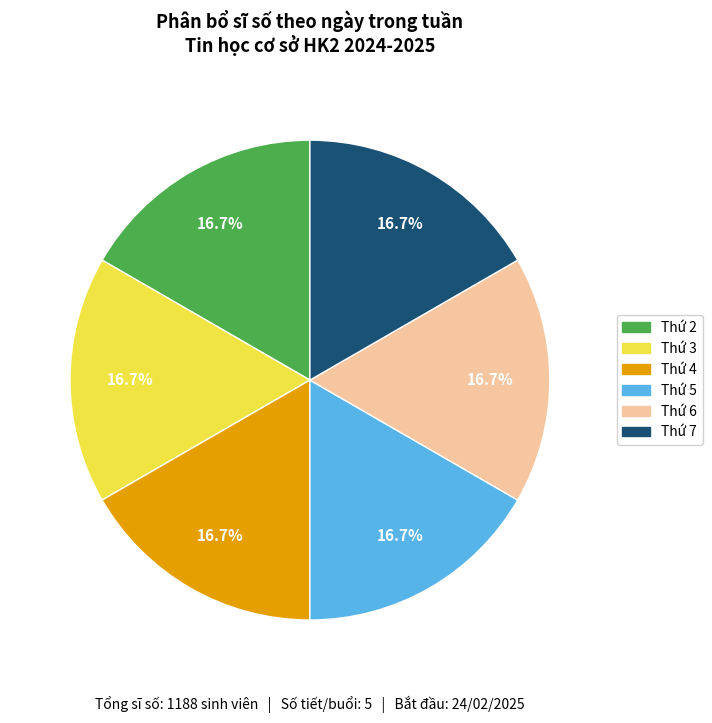

Is the sum of Thứ 3 and Thứ 2 greater than half?

No